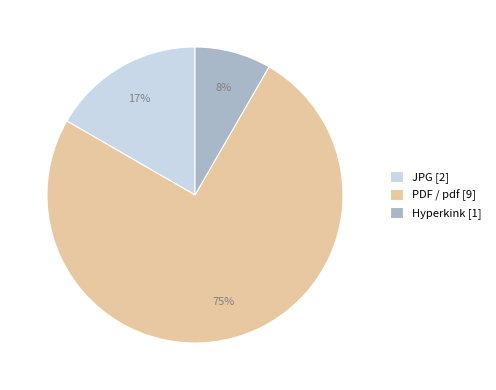

To the nearest percent, what portion does JPG [2] represent?

17%